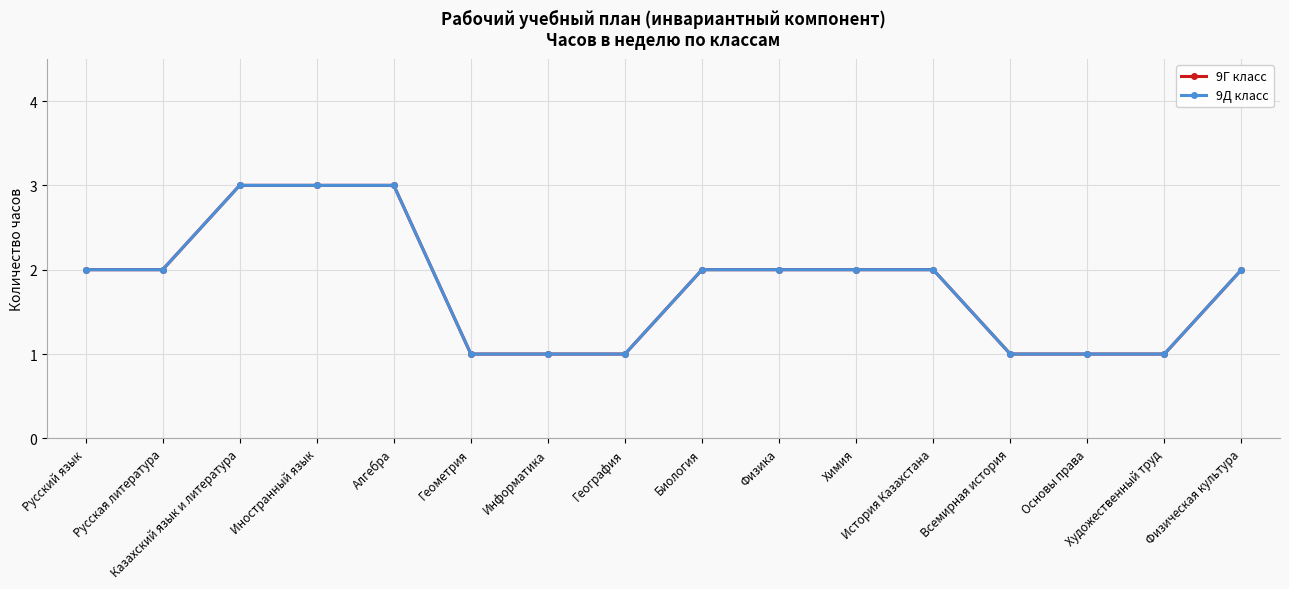

Does the chart have visible grid lines?

Yes